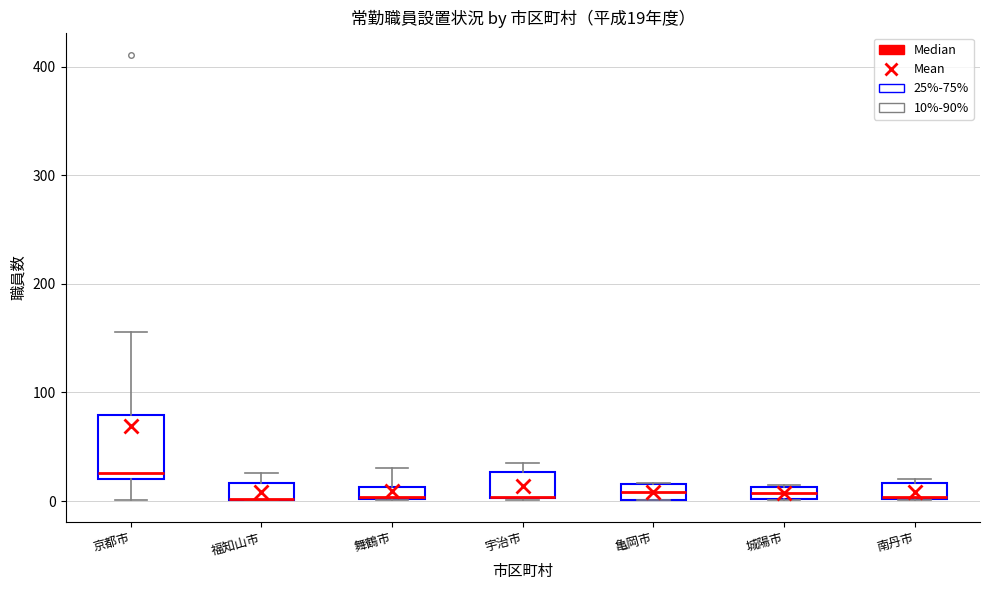

Comparing the boxes themselves (not the whiskers), which one is the tallest?

京都市